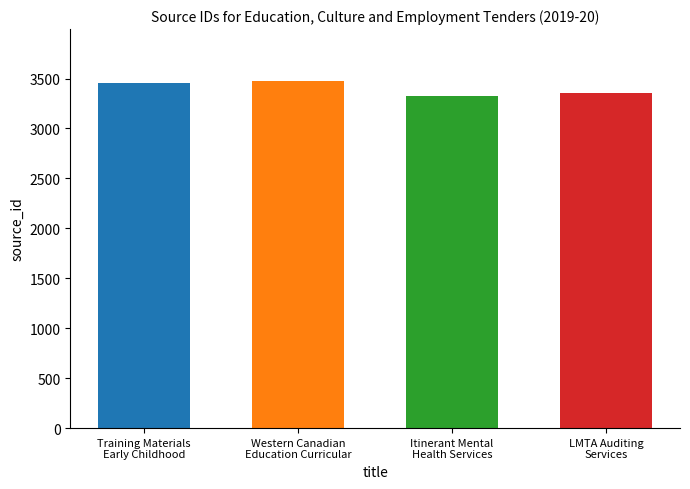

Are the bars horizontal?

No